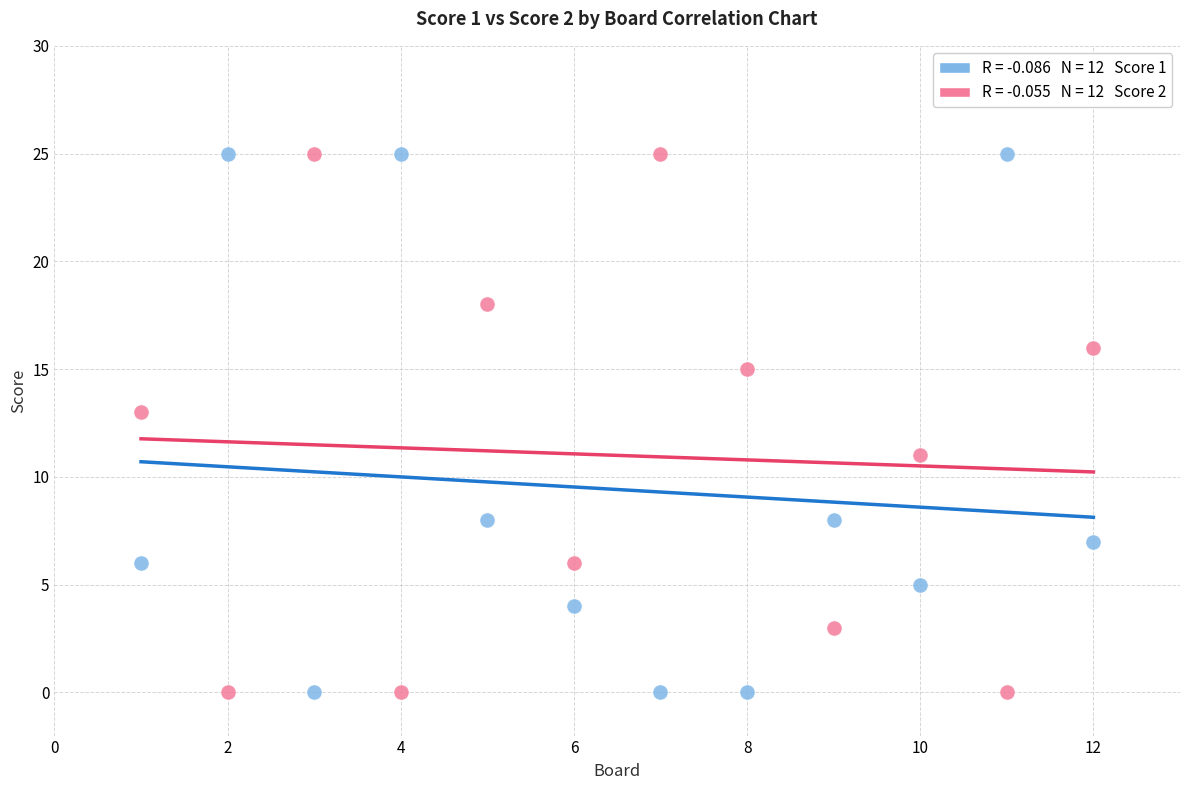

Across all data points, what is the range of Y values (max minus min)?

25